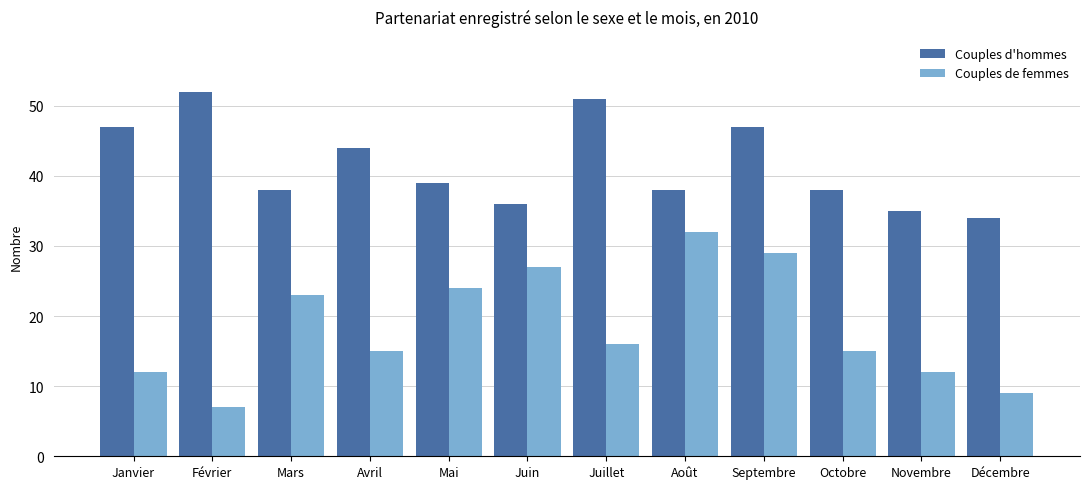

What are all the series names shown in the legend?

Couples d'hommes, Couples de femmes